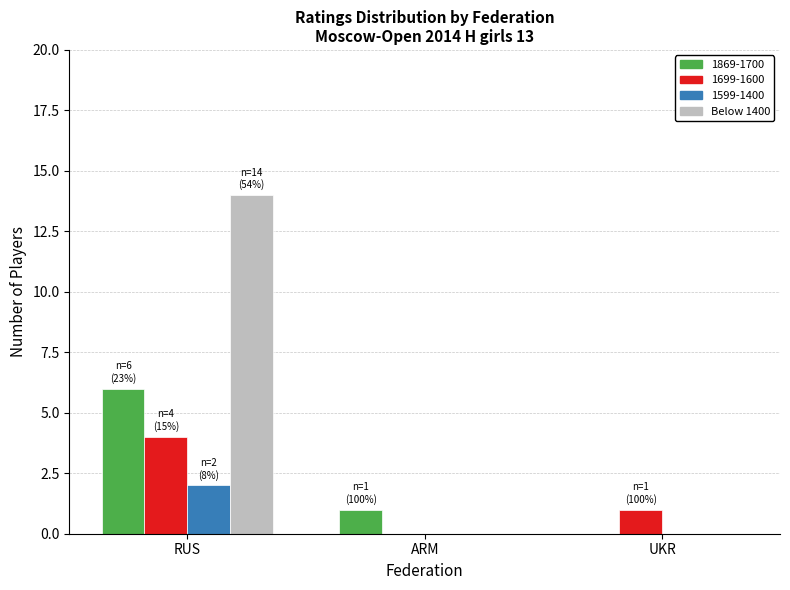

What is the sum of all 1699-1600 values?

5